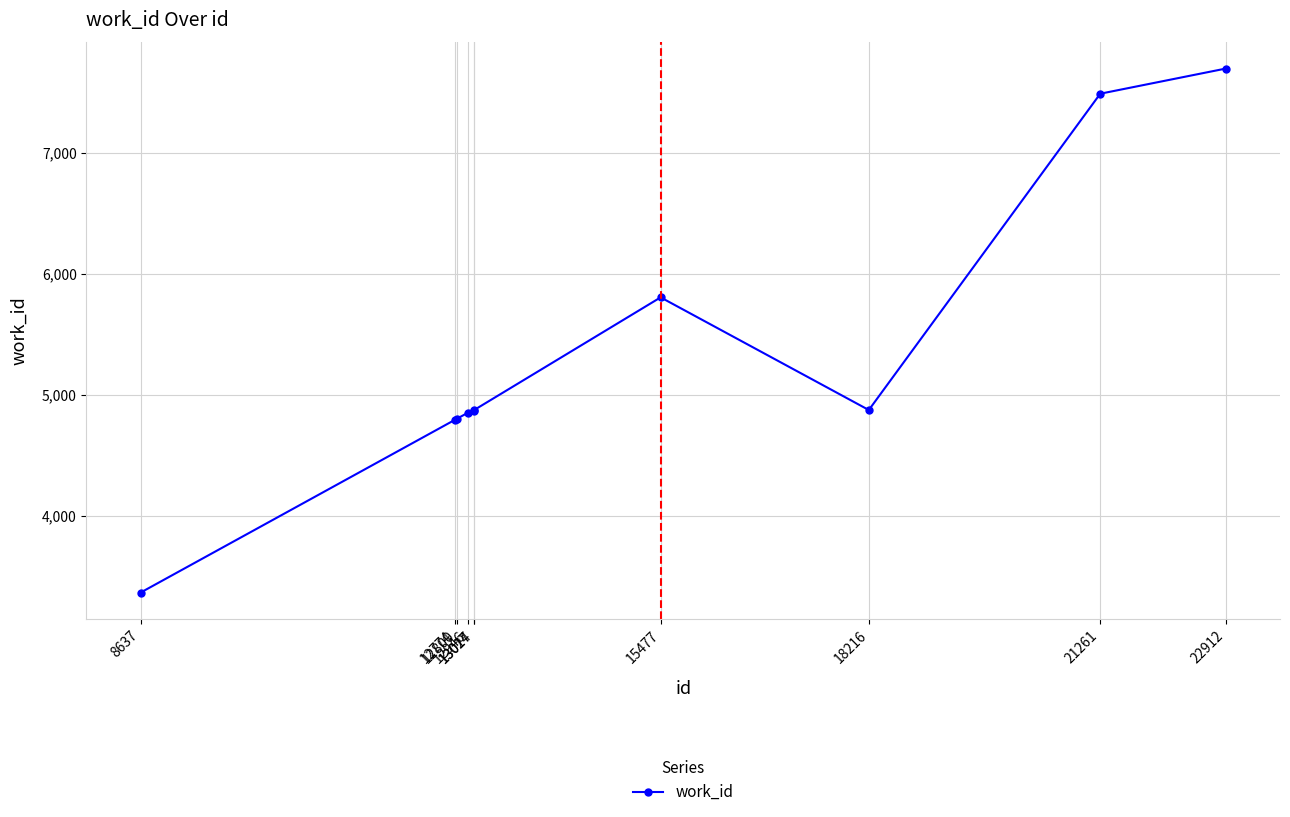

What is the value of the 10th point from the left?

7698